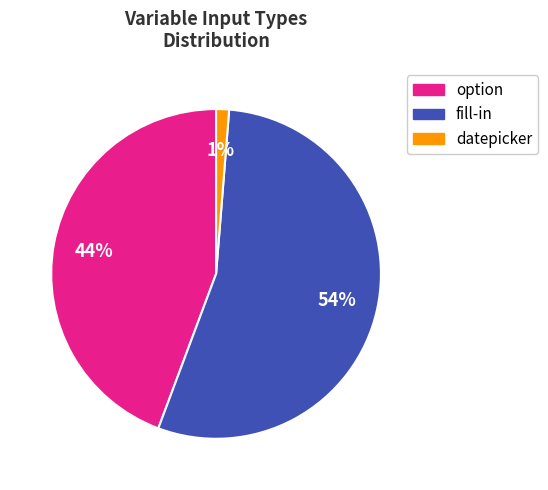

Do datepicker and option together represent more than half of the pie?

No